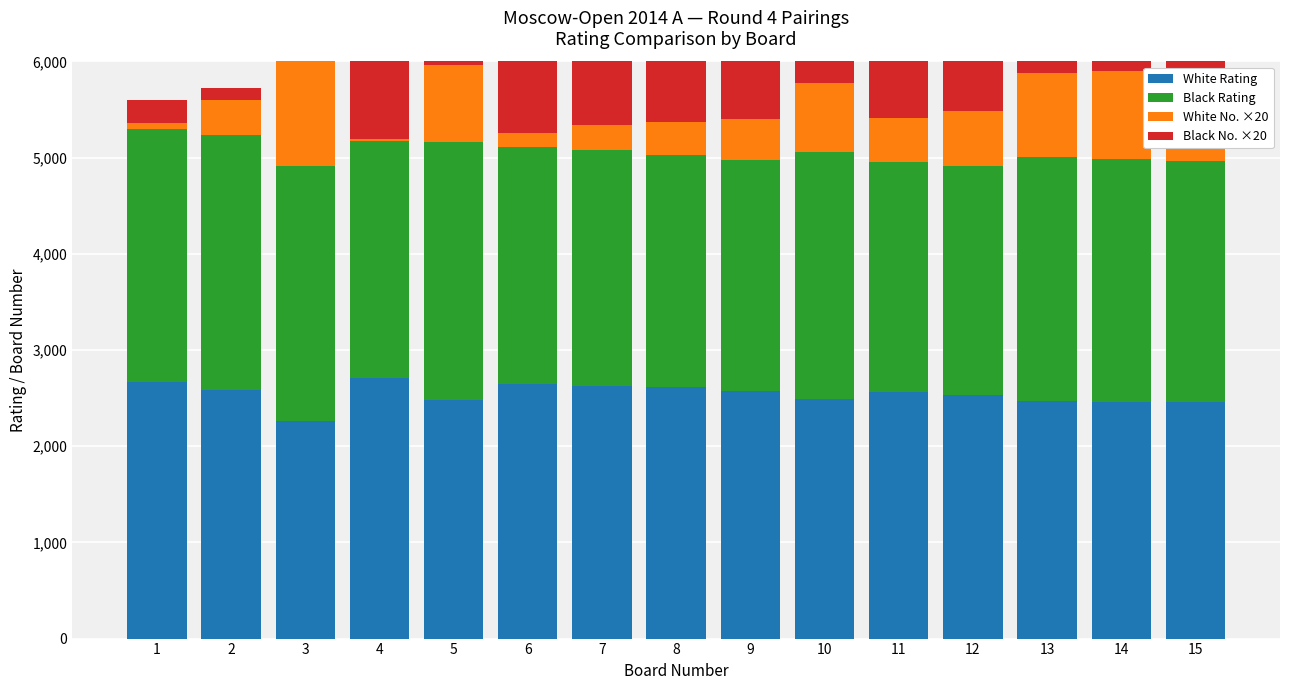

The Black No. ×20 series shows 743 at 10. True or false?

False